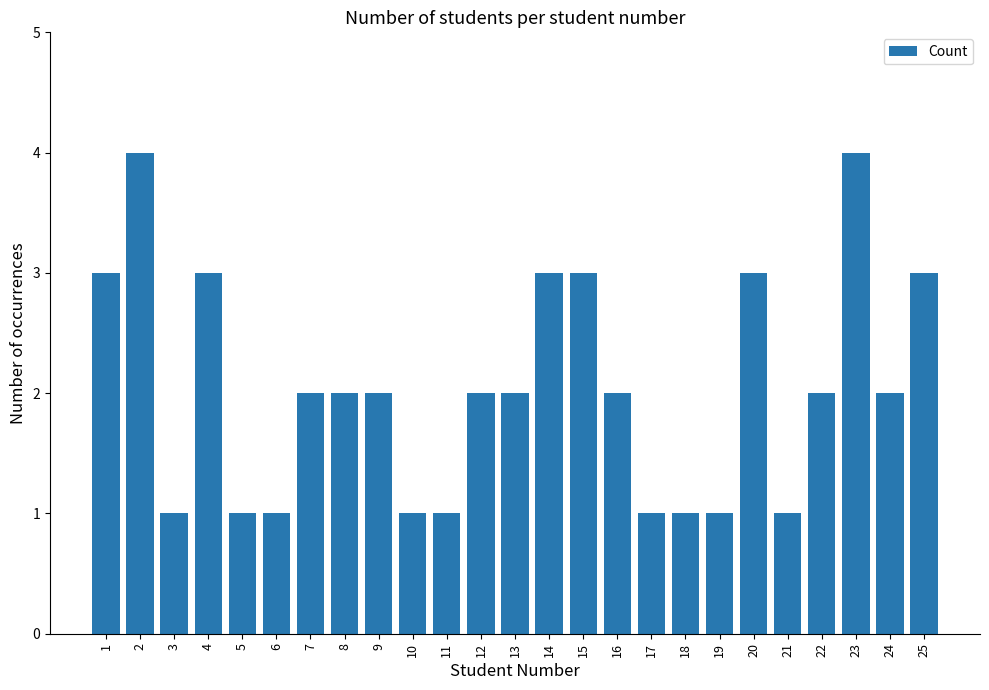

Reading left to right, what are all the values shown in this chart?

3	4	1	3	1	1	2	2	2	1	1	2	2	3	3	2	1	1	1	3	1	2	4	2	3